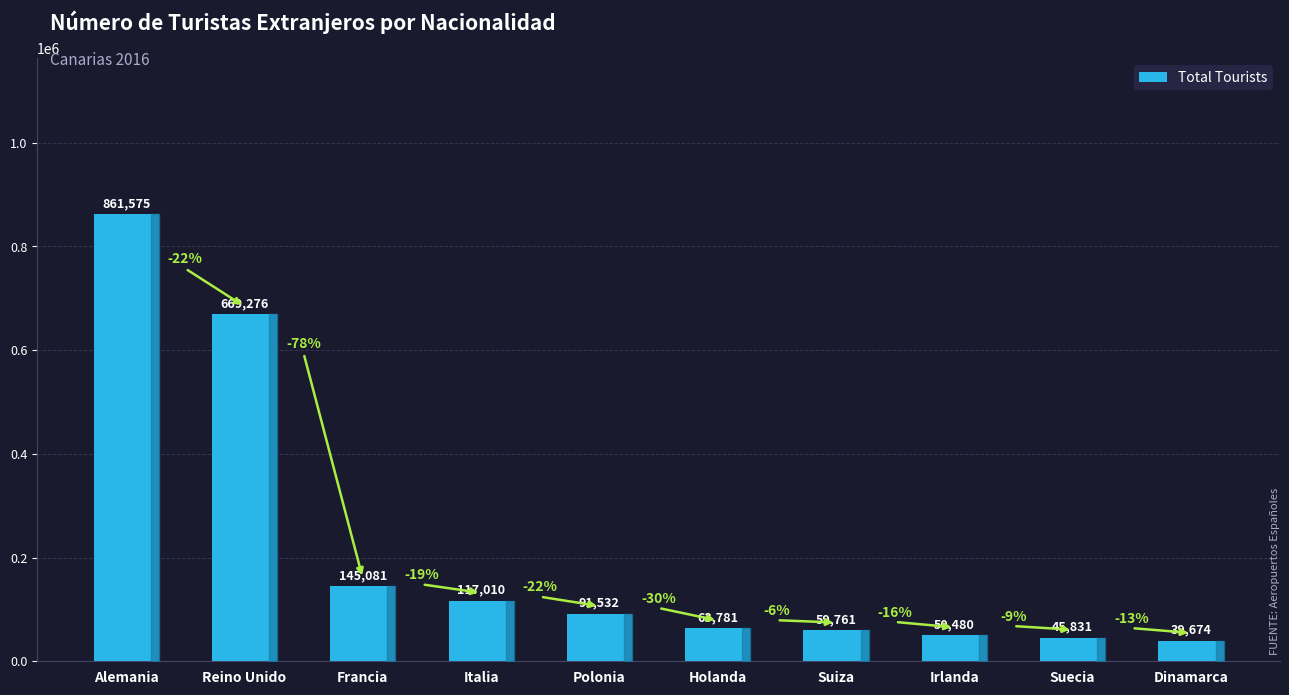

What is the difference between the values at Suecia and Polonia?

45701